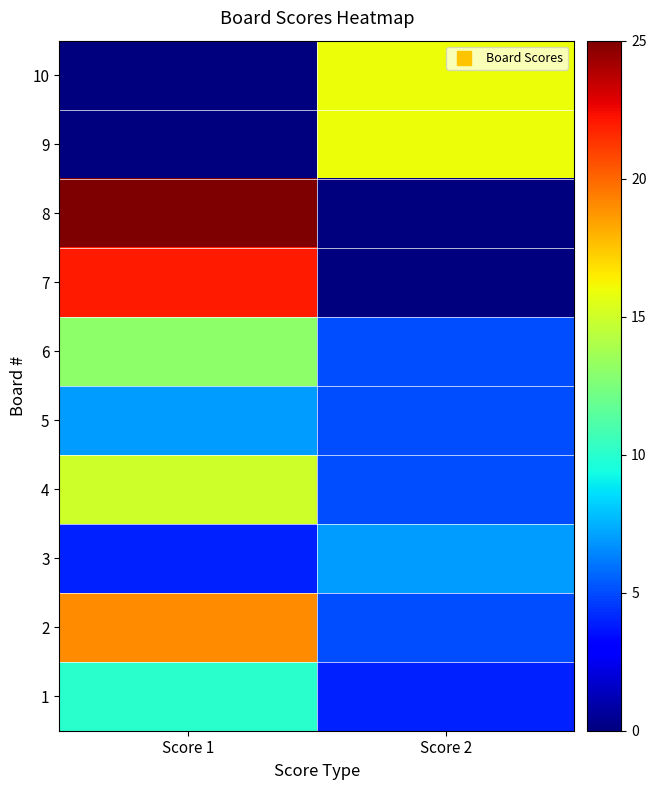

Reading right to left, transcribe all the data shown in this chart.

1: Score 2=4	Score 1=10
2: Score 2=5	Score 1=19
3: Score 2=7	Score 1=4
4: Score 2=5	Score 1=15
5: Score 2=5	Score 1=7
6: Score 2=5	Score 1=13
7: Score 2=0	Score 1=22
8: Score 2=0	Score 1=25
9: Score 2=16	Score 1=0
10: Score 2=16	Score 1=0